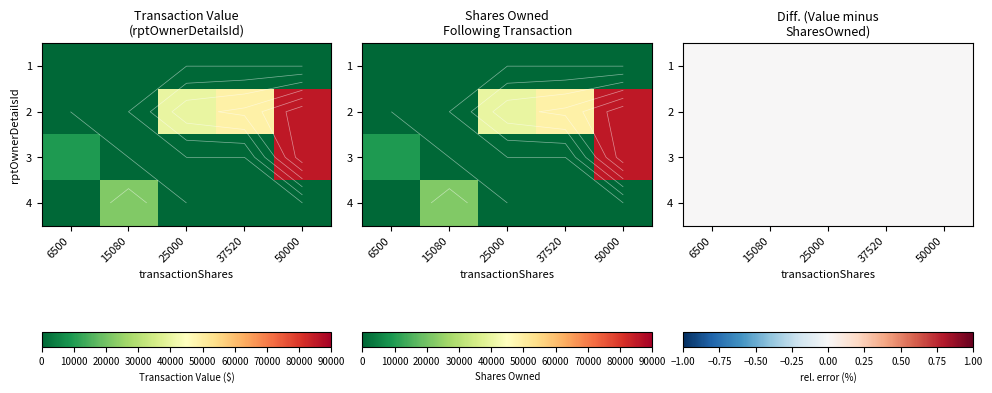

Is it true that 2 equals 19066 at 25000?

False